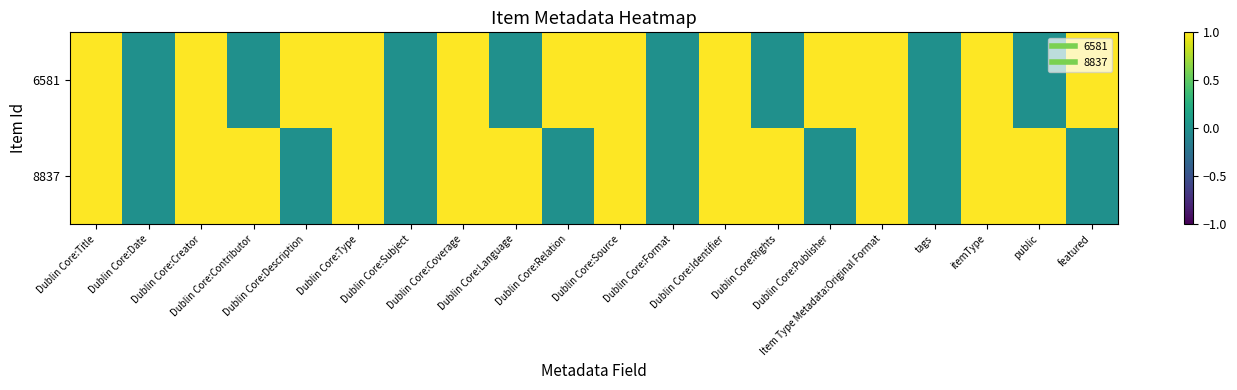

At which category is the sum across all series the highest?

Dublin Core:Title